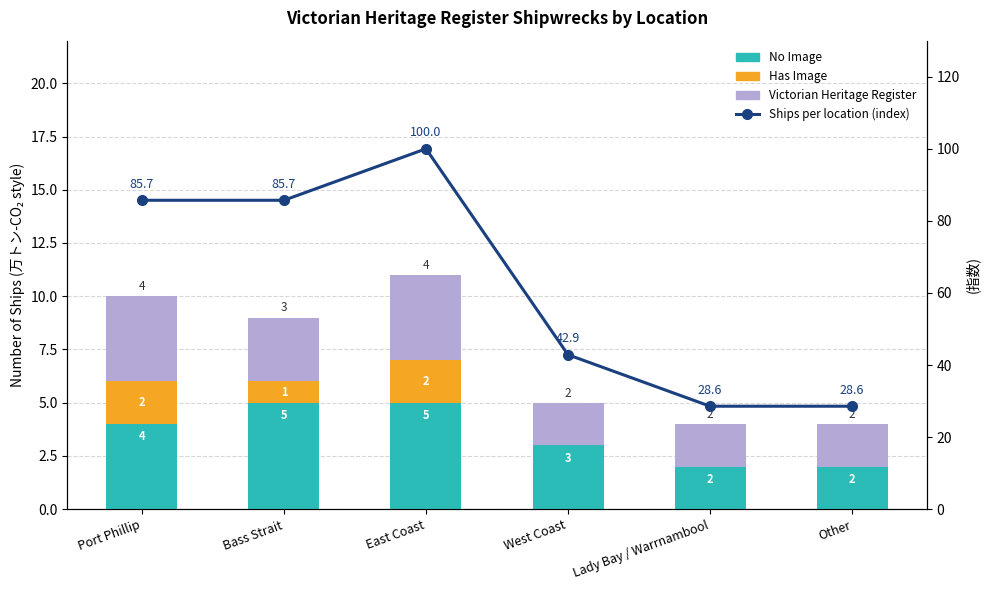

The Has Image series shows 1.0 at Bass Strait. True or false?

True